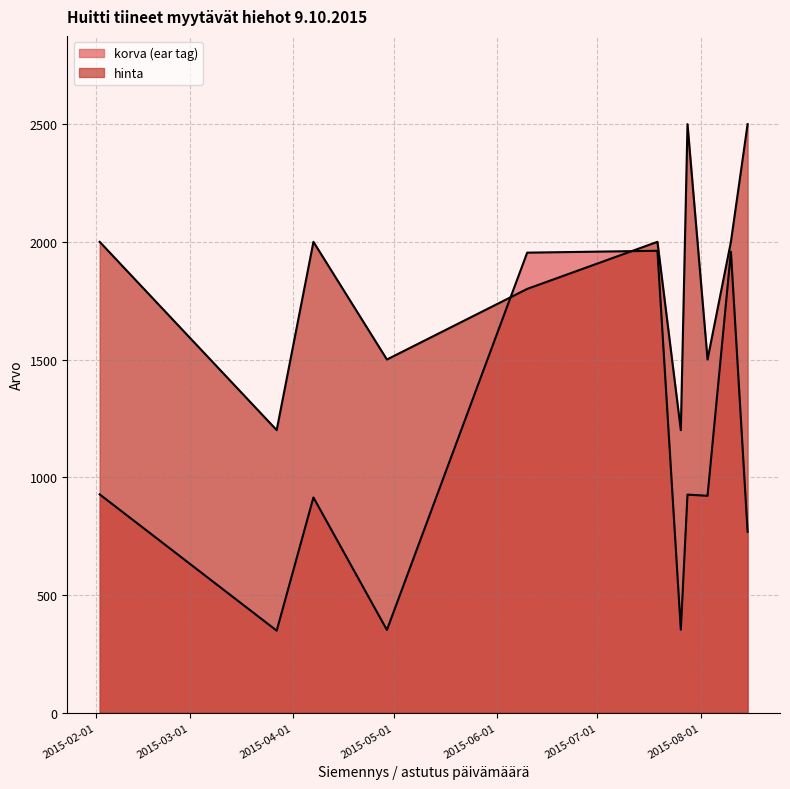

What are all the series names shown in the legend?

korva (ear tag), hinta